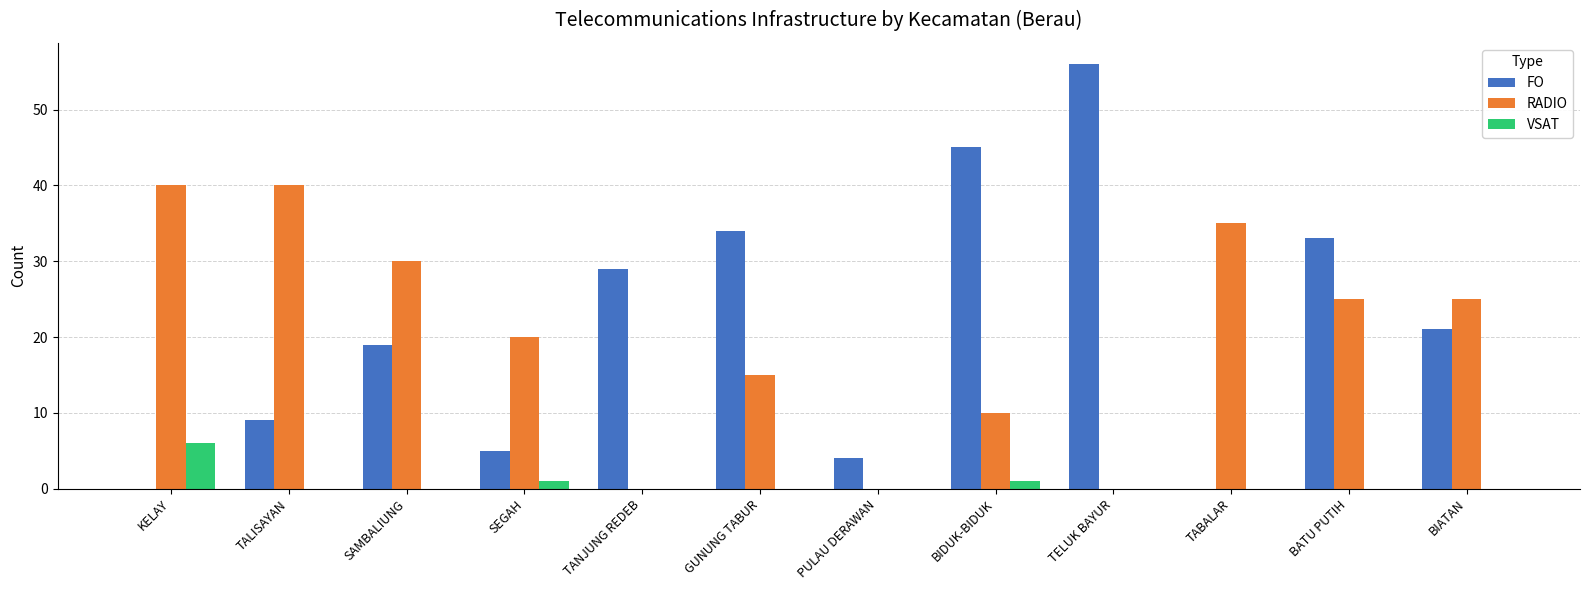

What are all the series names shown in the legend?

FO, RADIO, VSAT